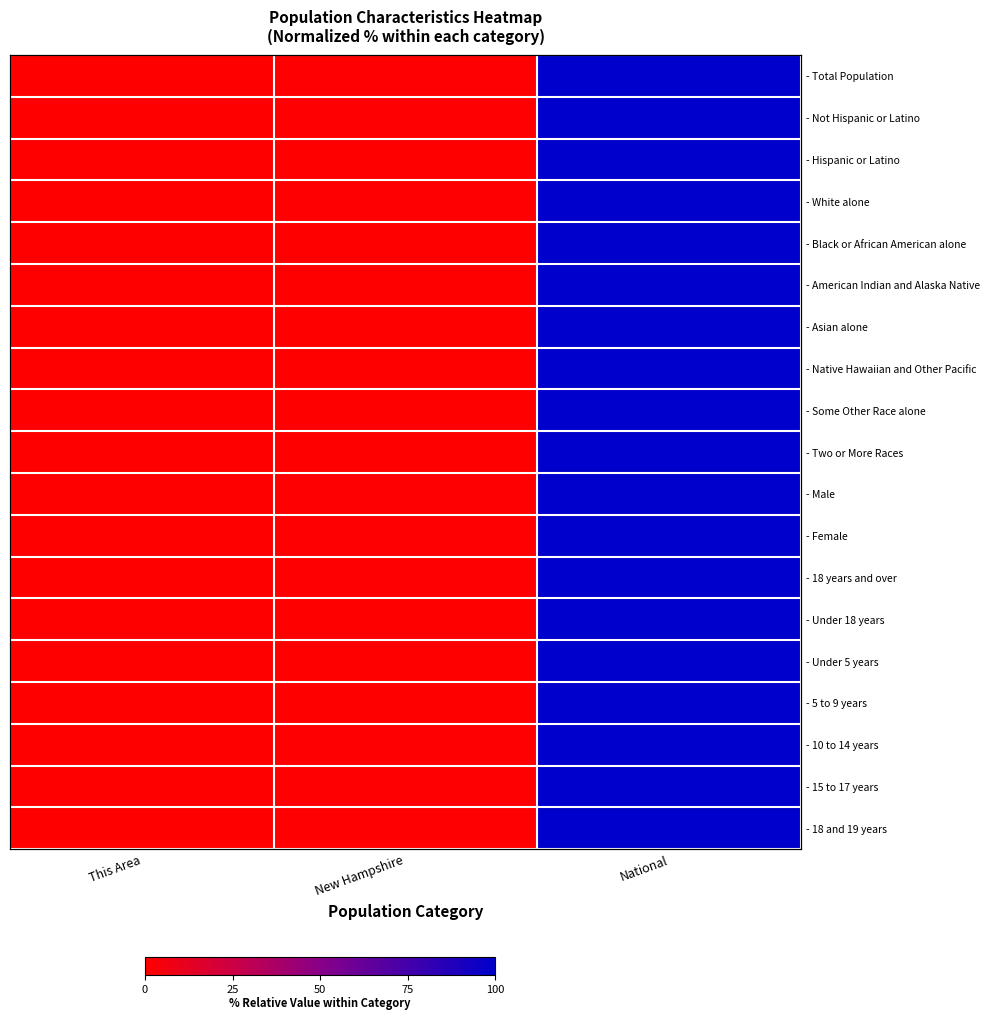

What is the maximum value for - 15 to 17 years?

100.0